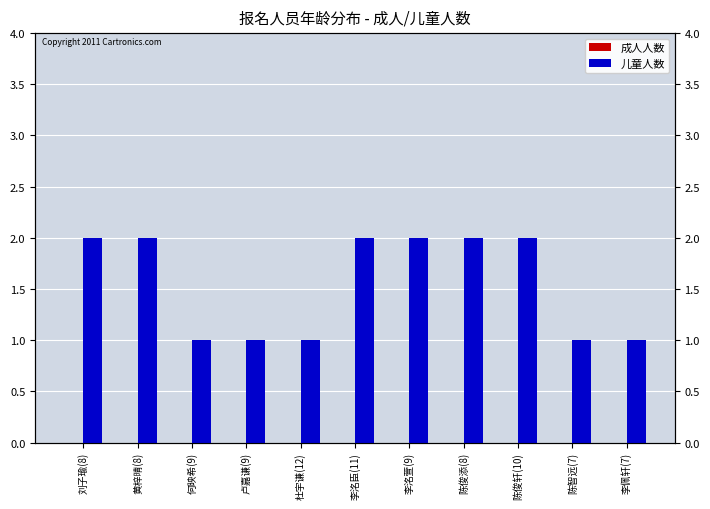

At which label is 儿童人数 closest to 1?

何映希(9)